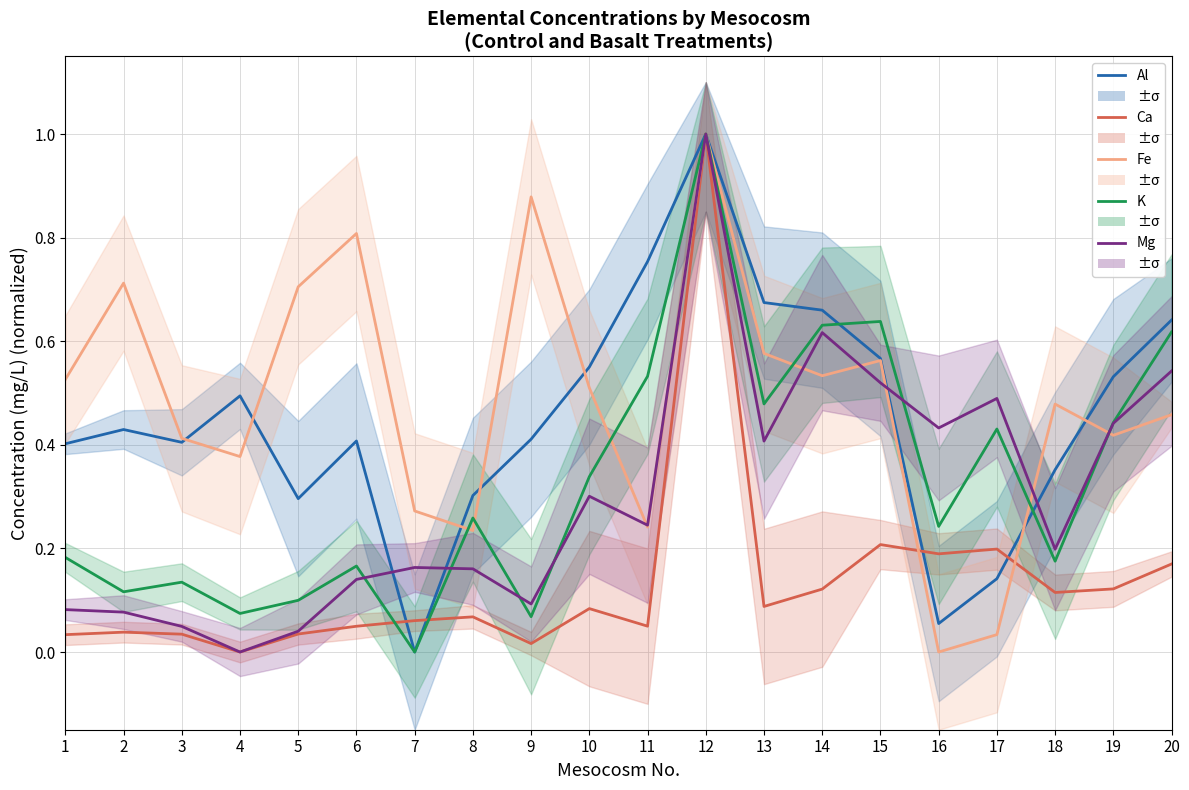

Reading right to left, transcribe all the data shown in this chart.

Al_(mg/L): 20=0.6	19=0.5	18=0.4	17=0.1	16=0.1	15=0.6	14=0.7	13=0.7	12=1.0	11=0.8	10=0.6	9=0.4	8=0.3	7=0.0	6=0.4	5=0.3	4=0.5	3=0.4	2=0.4	1=0.4
Ca_(mg/L): 20=0.2	19=0.1	18=0.1	17=0.2	16=0.2	15=0.2	14=0.1	13=0.1	12=1.0	11=0.0	10=0.1	9=0.0	8=0.1	7=0.1	6=0.0	5=0.0	4=0.0	3=0.0	2=0.0	1=0.0
Fe_(mg/L): 20=0.5	19=0.4	18=0.5	17=0.0	16=0.0	15=0.6	14=0.5	13=0.6	12=1.0	11=0.2	10=0.5	9=0.9	8=0.2	7=0.3	6=0.8	5=0.7	4=0.4	3=0.4	2=0.7	1=0.5
K_(mg/L): 20=0.6	19=0.4	18=0.2	17=0.4	16=0.2	15=0.6	14=0.6	13=0.5	12=1.0	11=0.5	10=0.3	9=0.1	8=0.3	7=0.0	6=0.2	5=0.1	4=0.1	3=0.1	2=0.1	1=0.2
Mg_(mg/L): 20=0.5	19=0.4	18=0.2	17=0.5	16=0.4	15=0.5	14=0.6	13=0.4	12=1.0	11=0.2	10=0.3	9=0.1	8=0.2	7=0.2	6=0.1	5=0.0	4=0.0	3=0.0	2=0.1	1=0.1